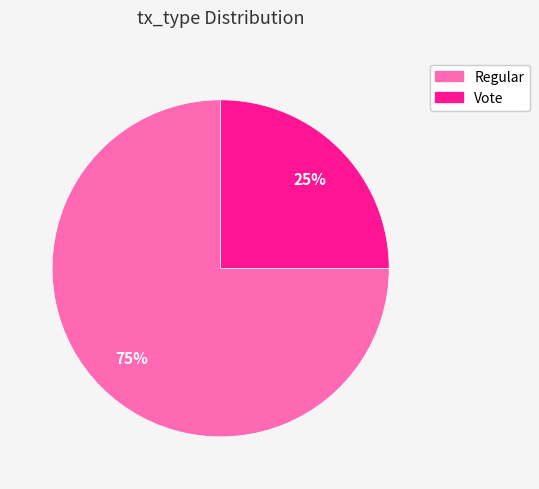

Which category has the smallest portion of the pie?

Vote